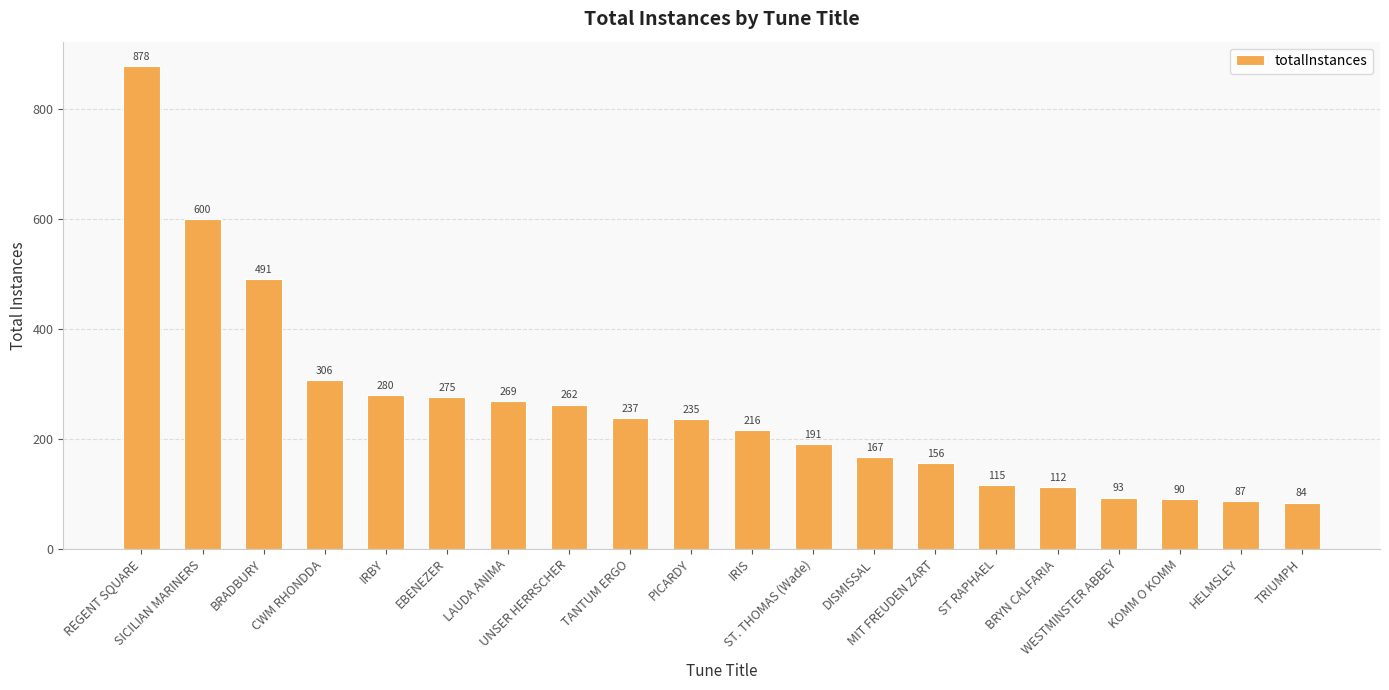

What is the change in value from BRADBURY to CWM RHONDDA?

-185